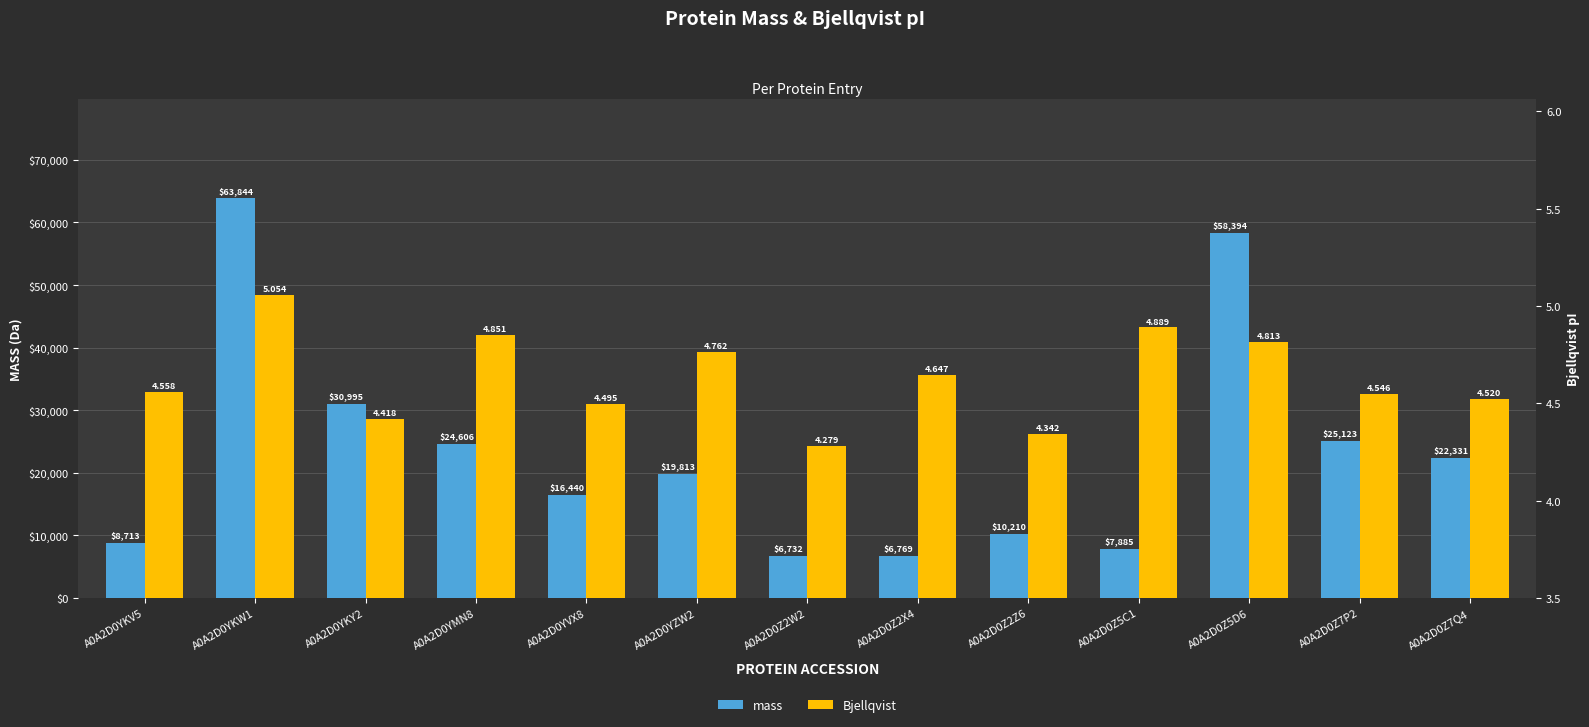

True or false: mass has a value of 5483.4 at A0A2D0Z5C1.

False